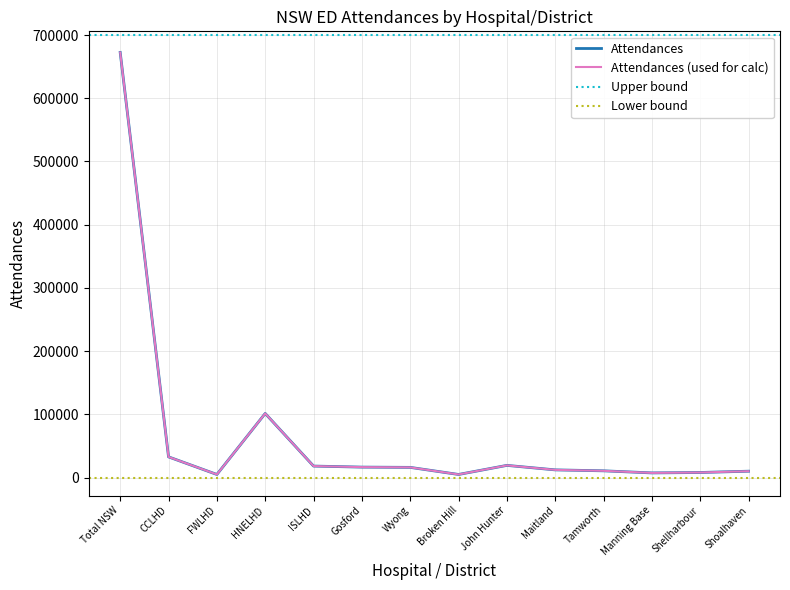

What is the sum of all Attendances used for calculation values?

935745